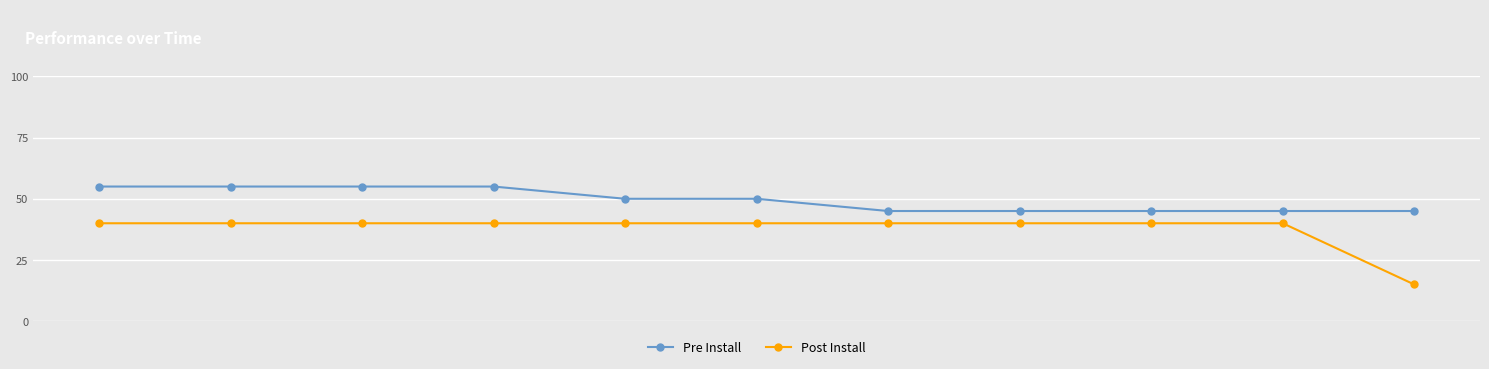

How many Pre Install values are between 45 and 55?

11